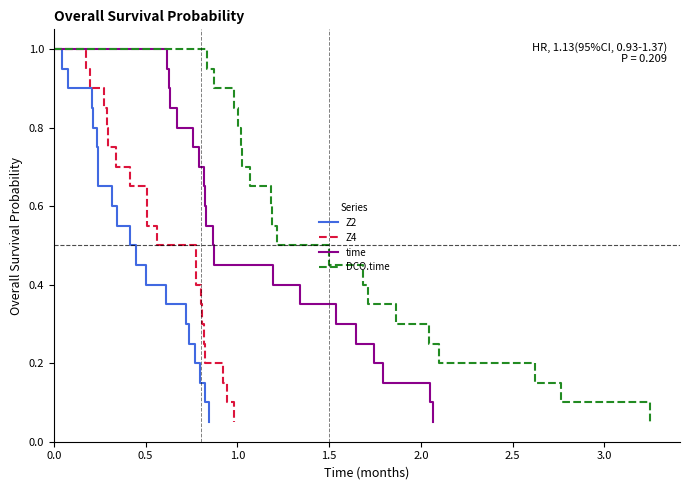

True or false: time and Z4 cross at least once.

False